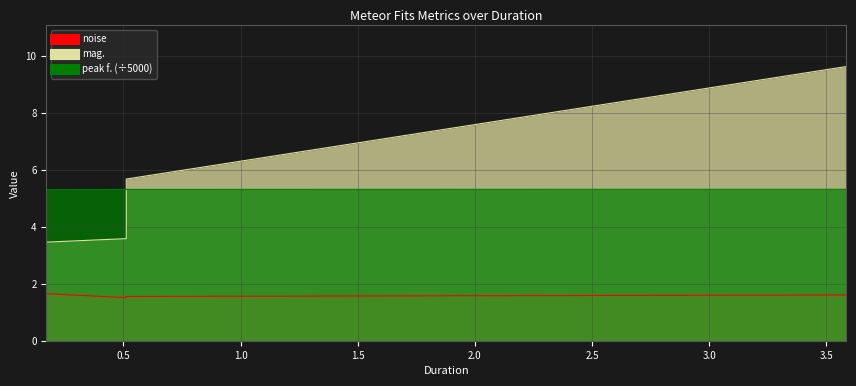

Which series has the largest total across all categories?

mag.